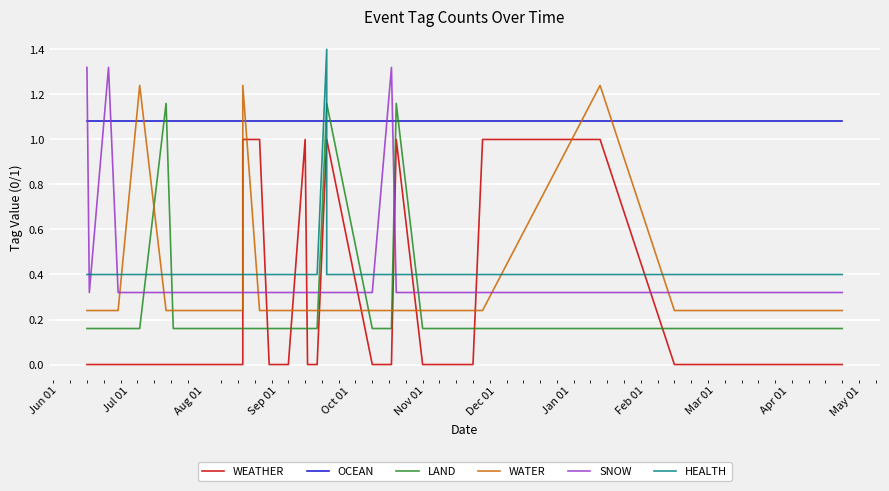

Between 30 and 34, which series saw the biggest shift?

LAND